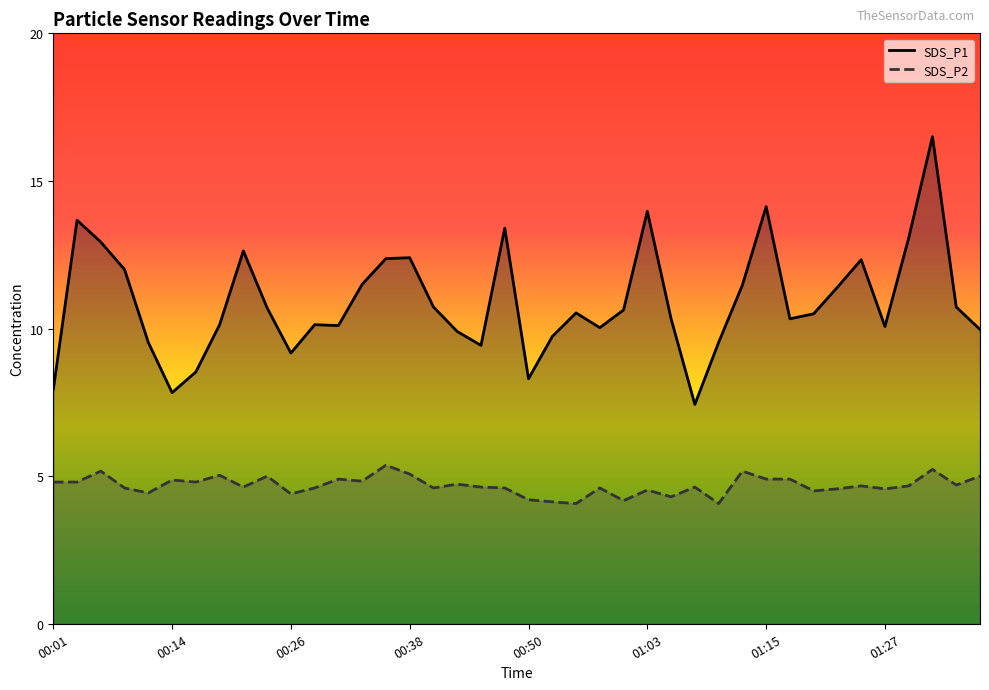

True or false: SDS_P1 and SDS_P2 cross at least once.

False